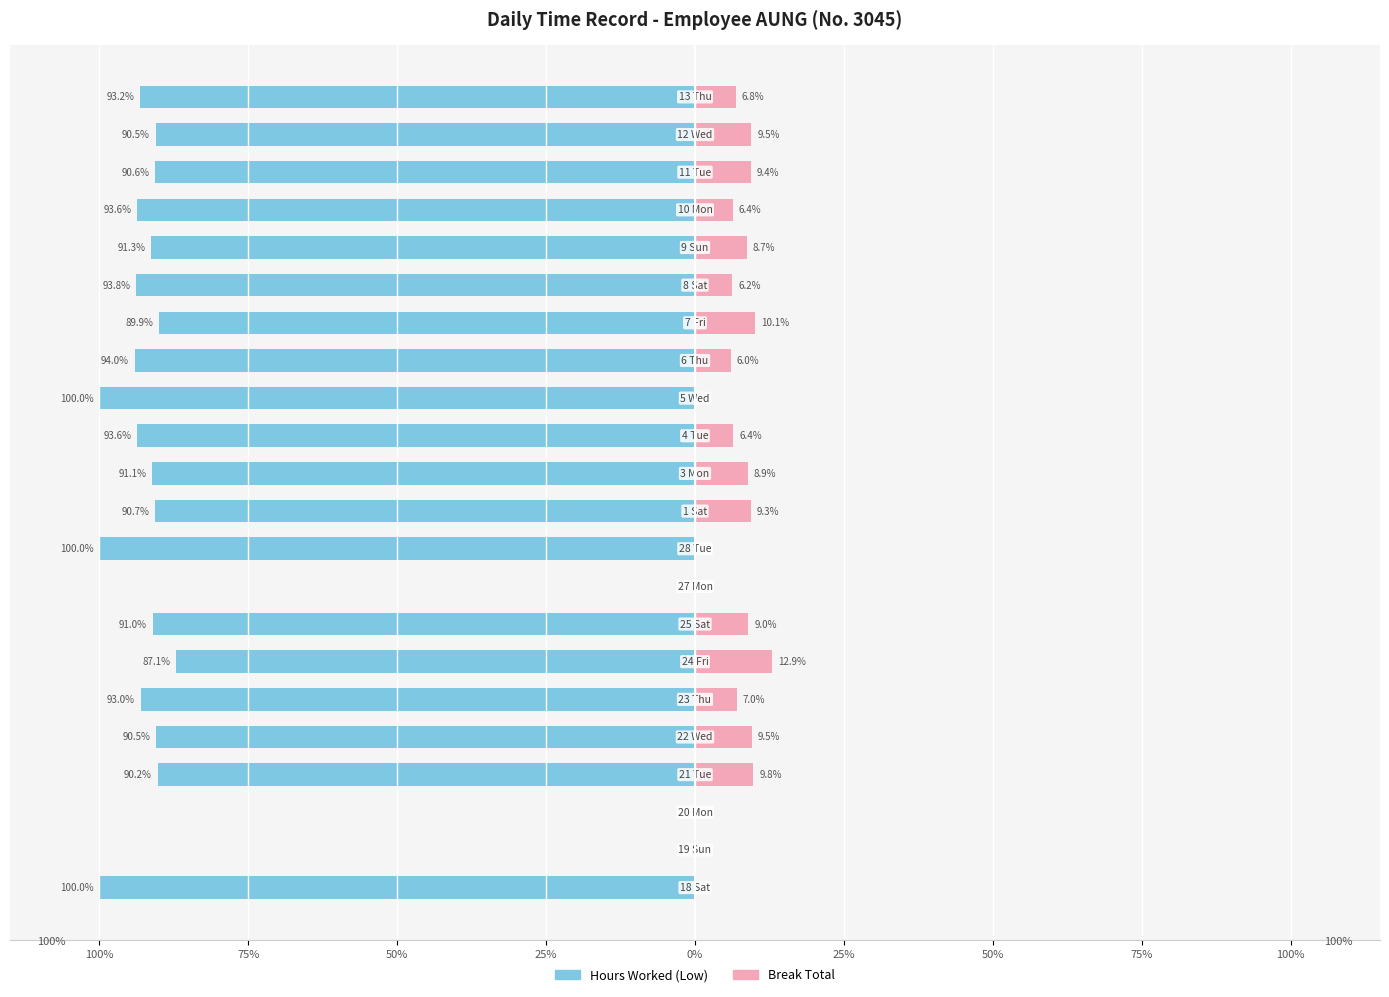

True or false: Break Total has a value of 9.0 at 50%.

False